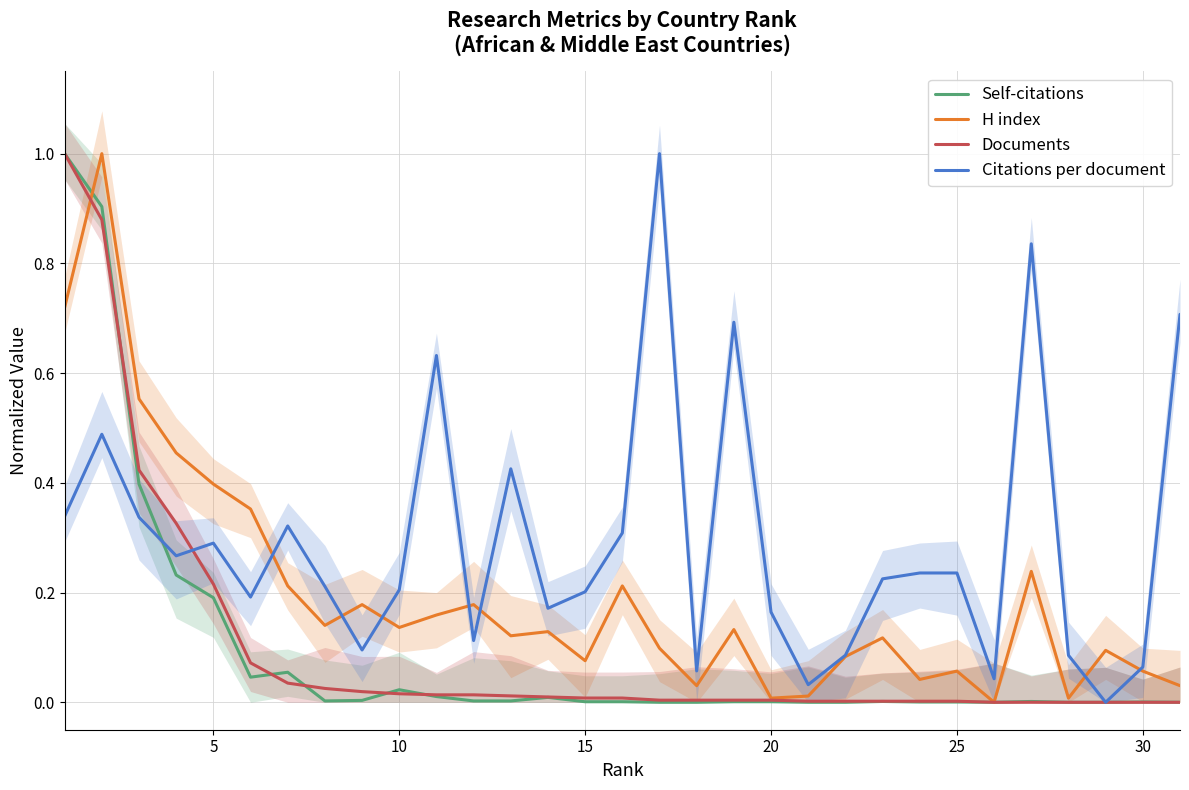

How many lines are shown in the chart?

4